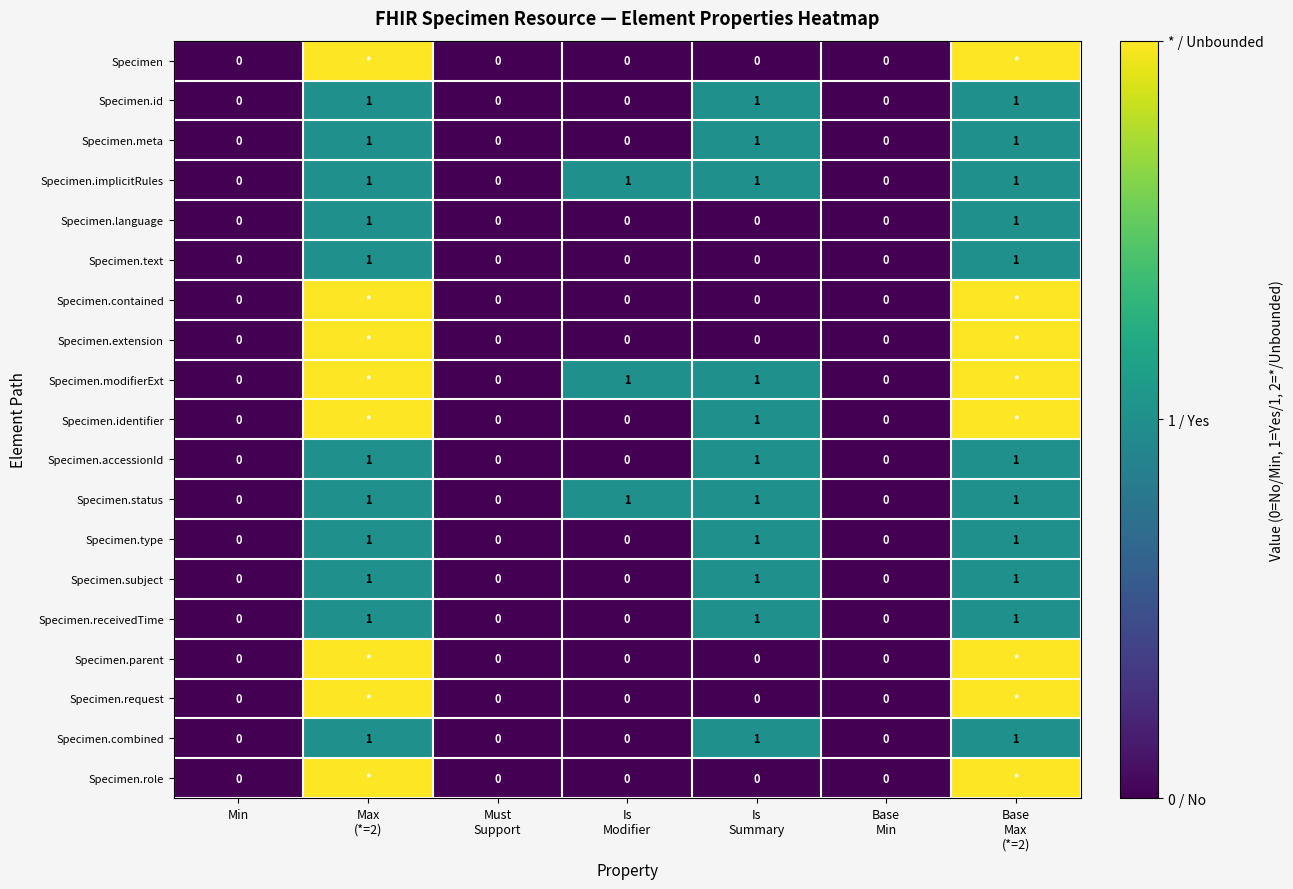

What is the sum of all Specimen.combined values?

3